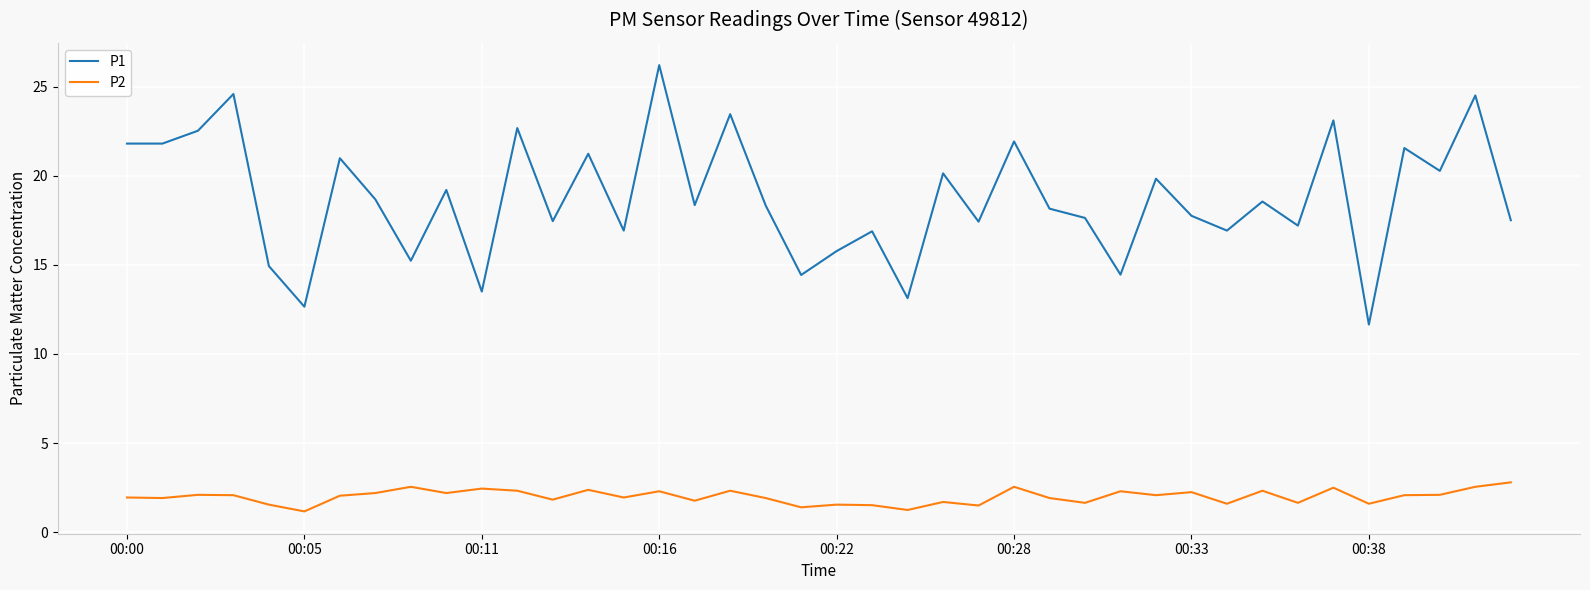

What is the maximum value shown in the chart?

26.2